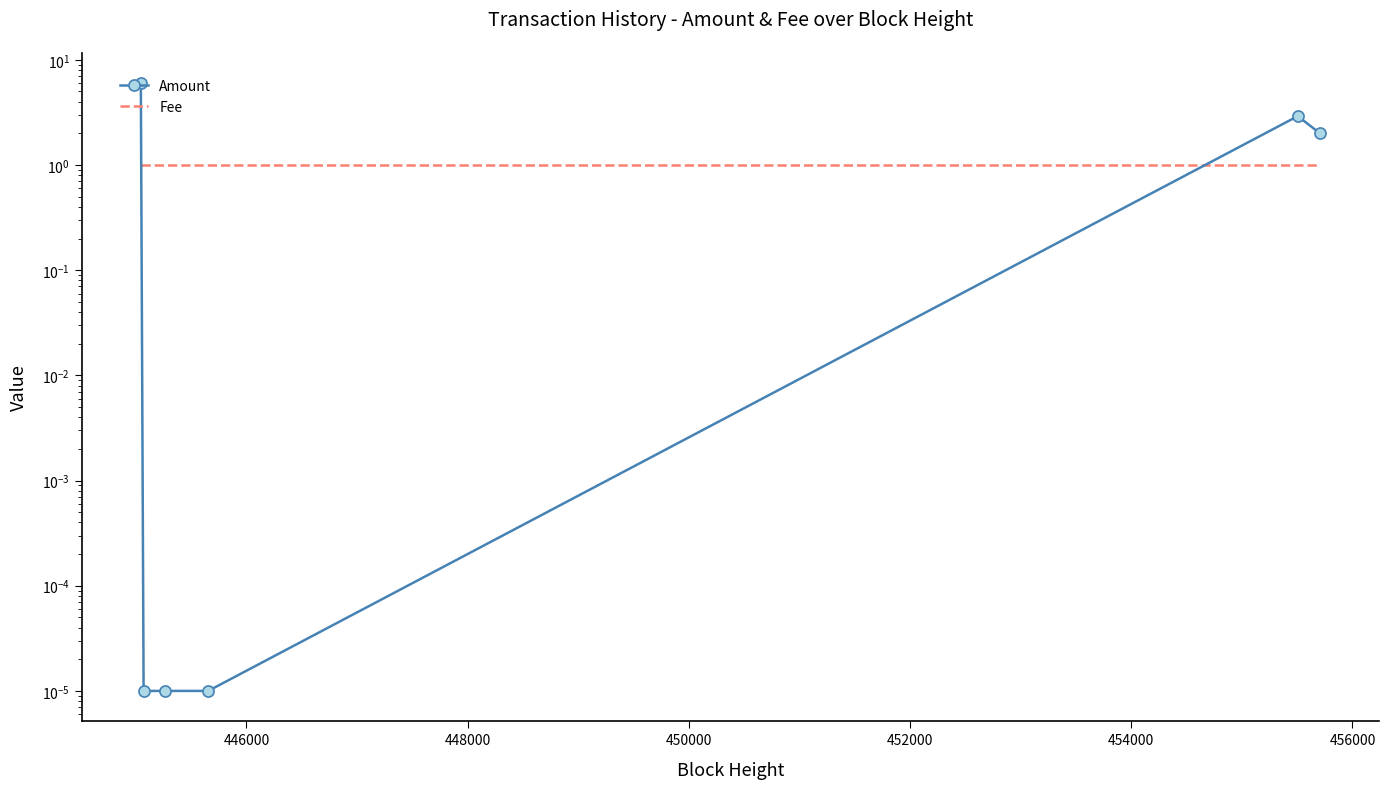

What is the highest value of the Amount series?

6.0